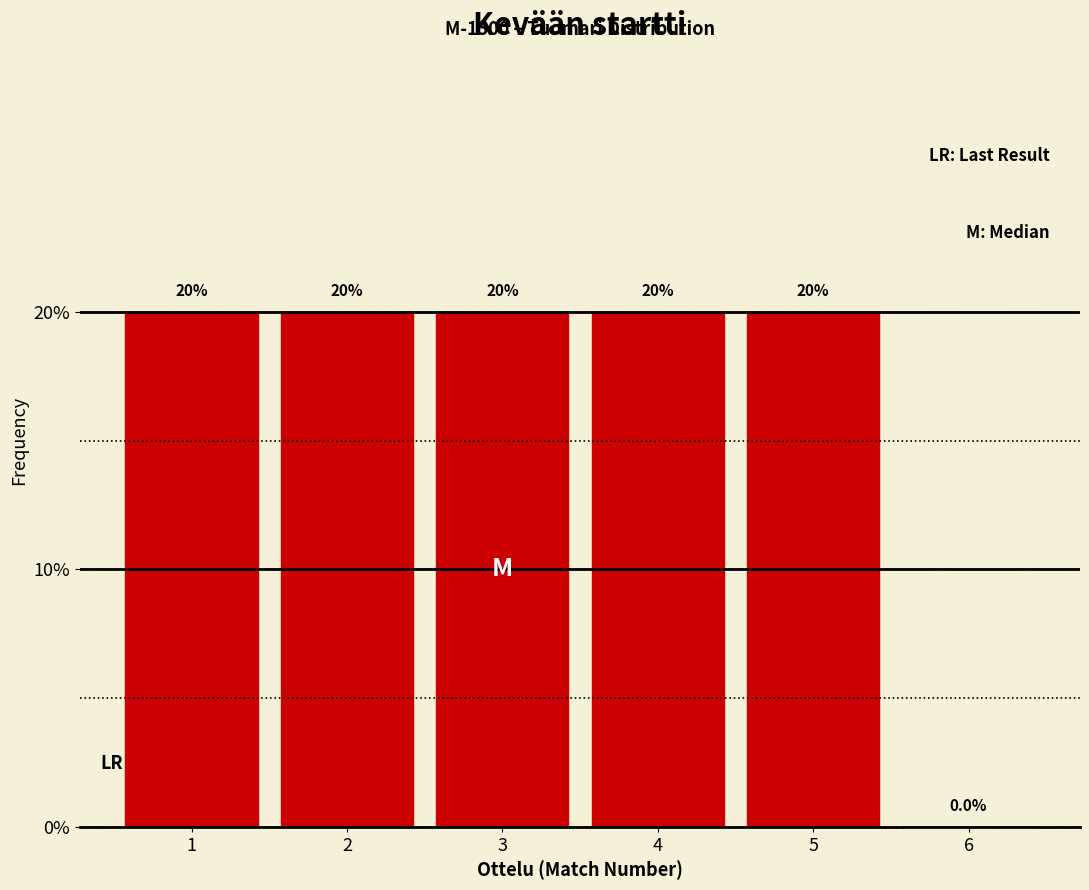

What is the height of the bar covering 4.5 to 5.5 on the x-axis?

20.0